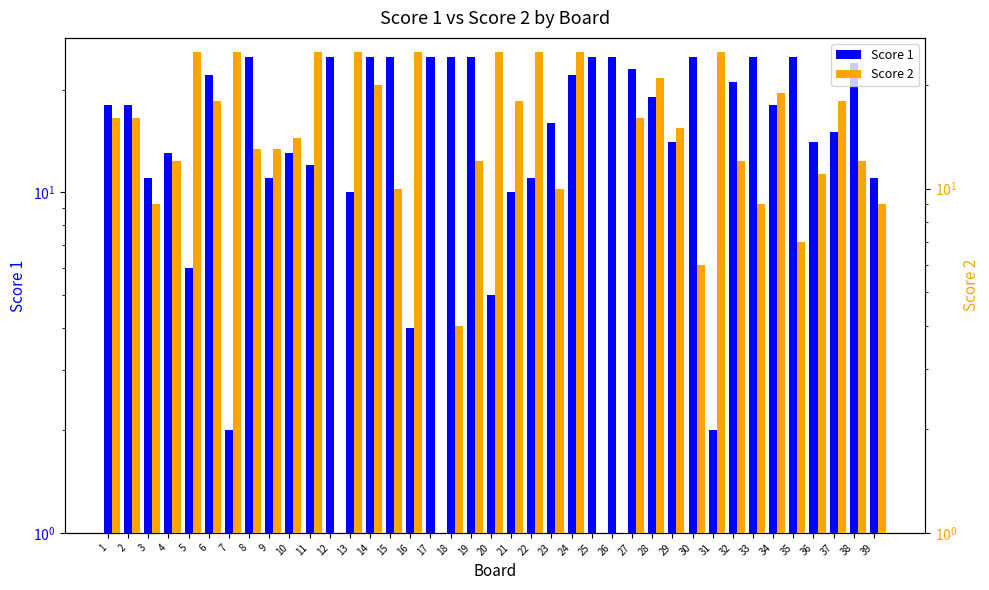

What is the total value across all series at 29?

29